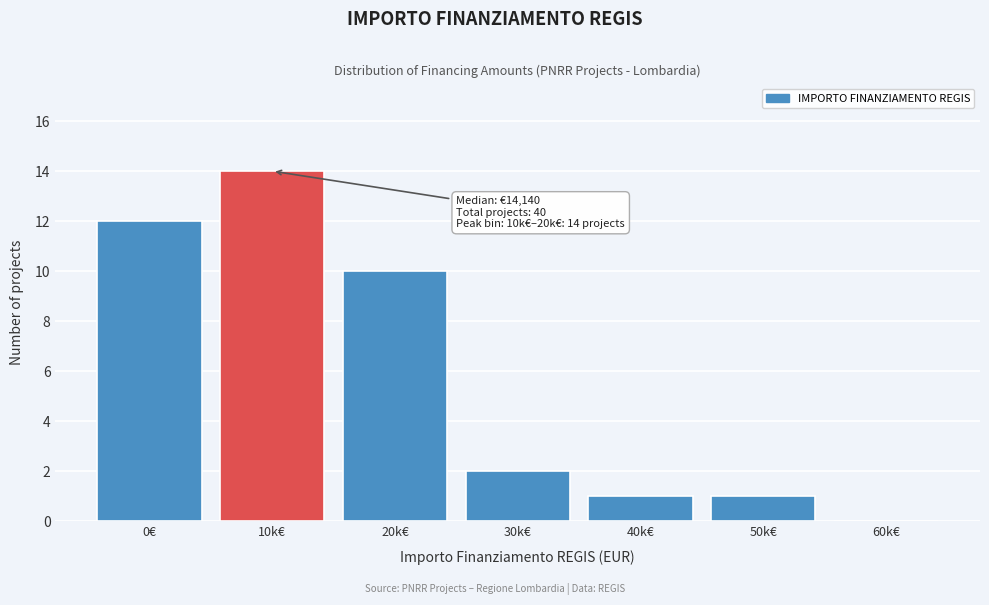

Reading left to right, transcribe all the data shown in this chart.

0€=12	10k€=14	20k€=10	30k€=2	40k€=1	50k€=1	60k€=0